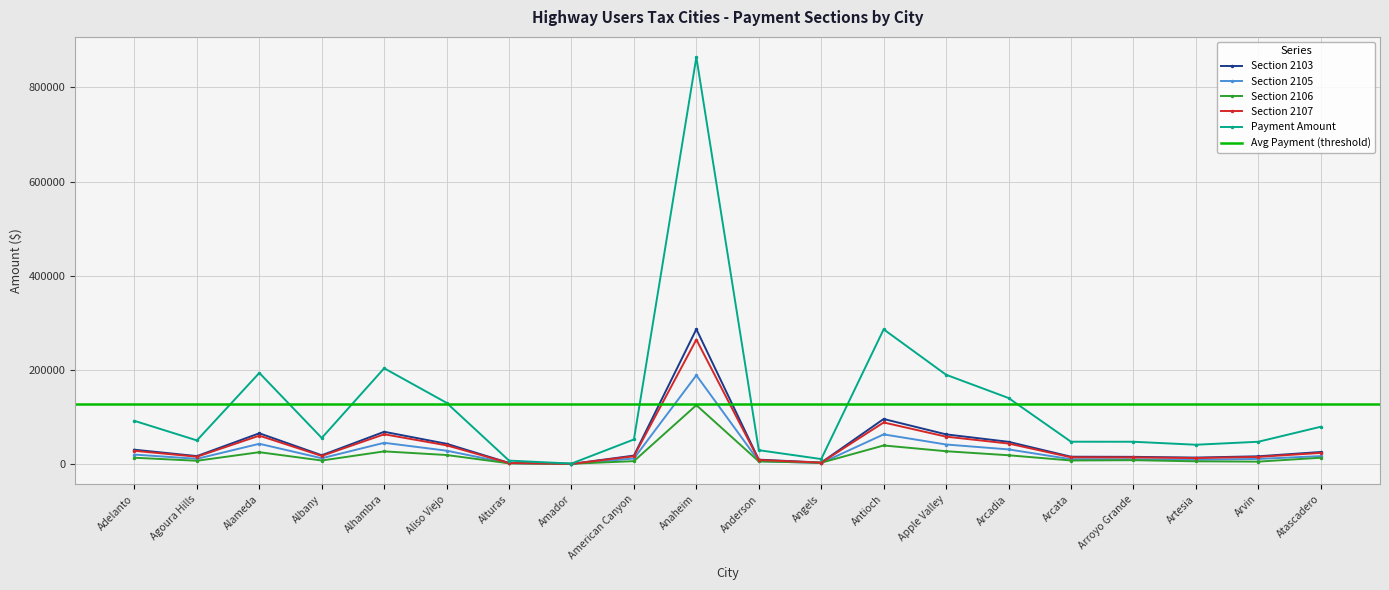

Where does the Section 2107 series first go above 17128?

Adelanto